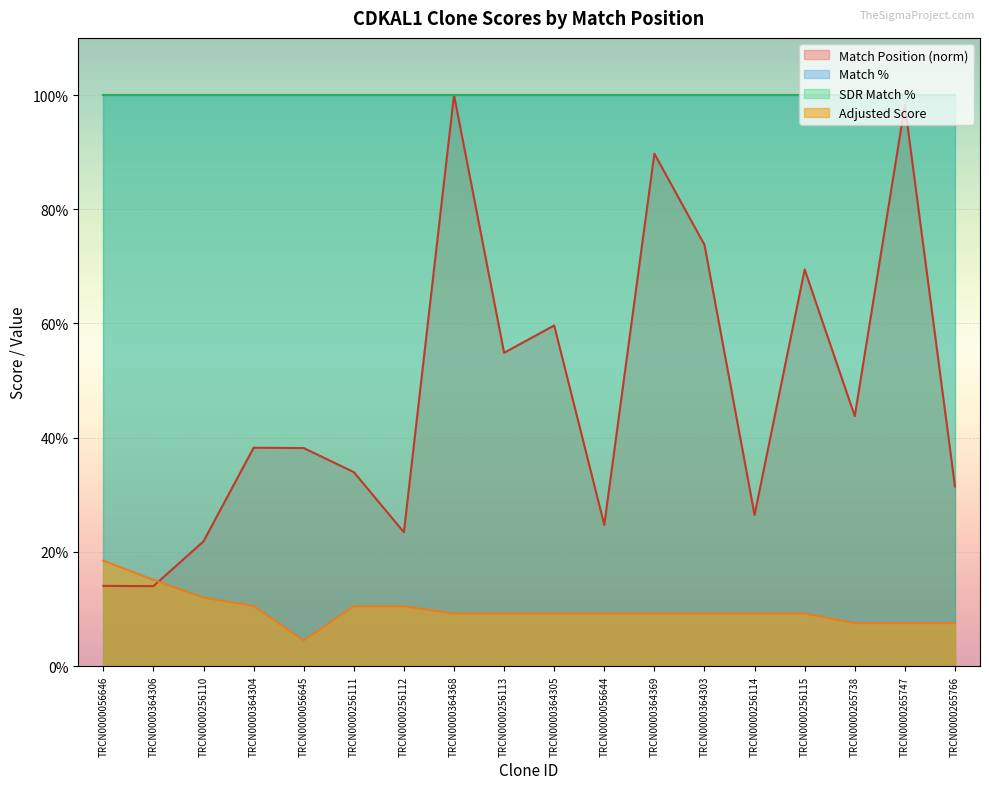

How many interior local valleys does the Adjusted Score series have?

1